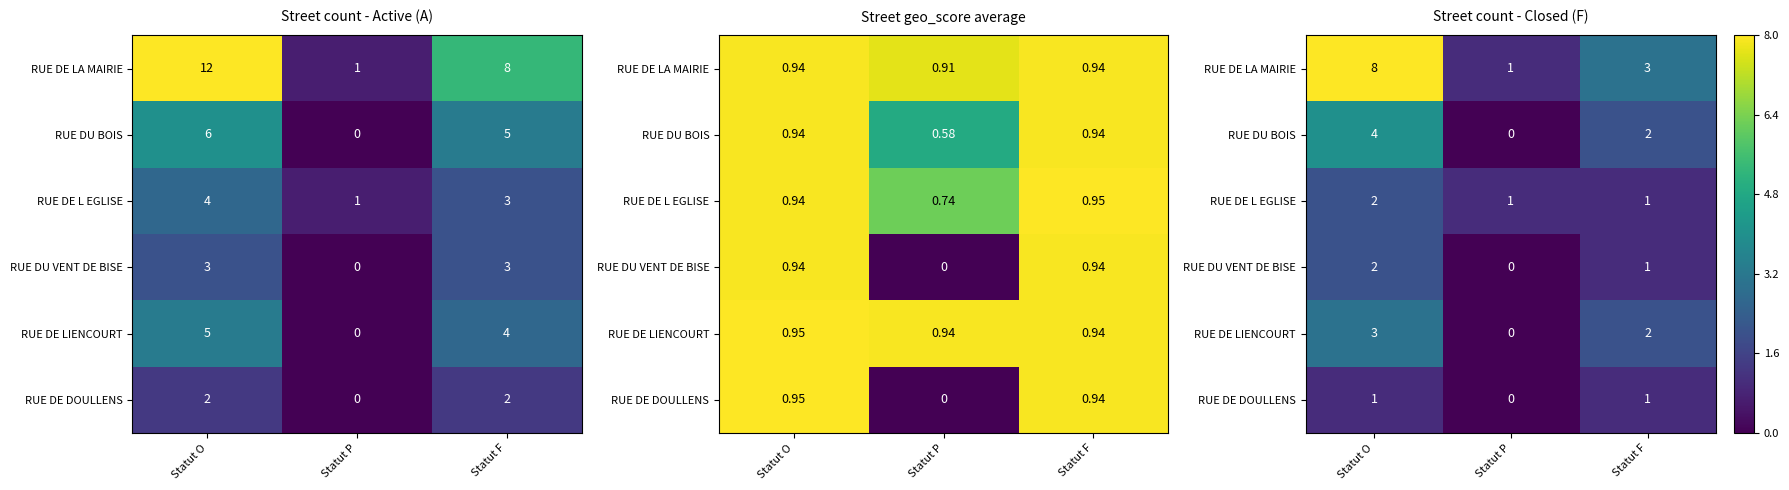

At which label does RUE DE L EGLISE reach its minimum?

Statut P